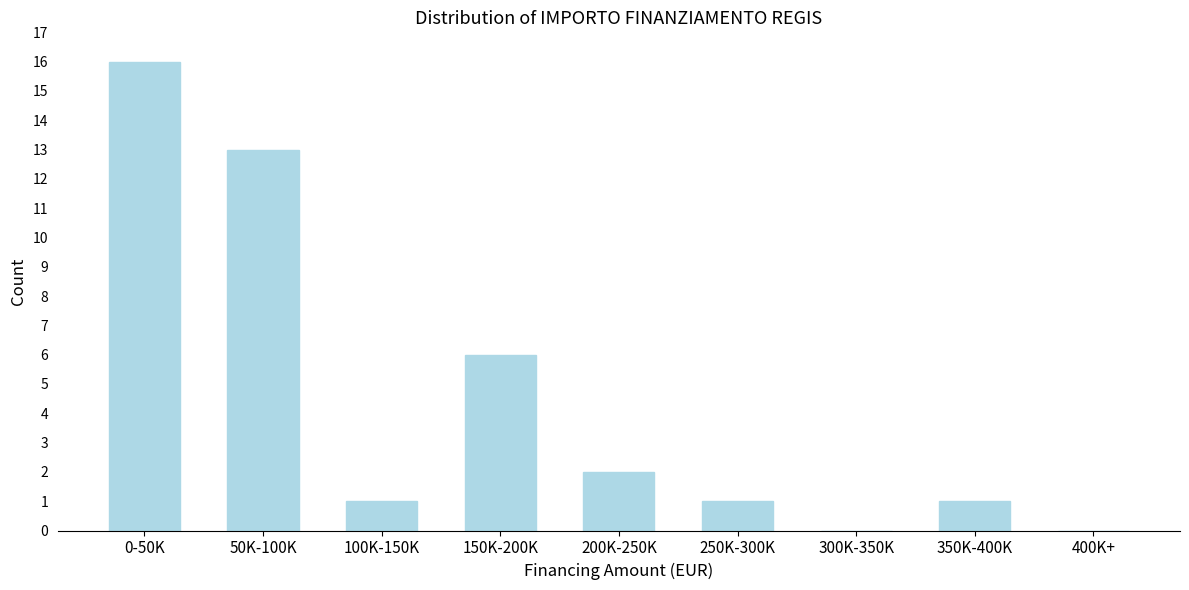

Reading right to left, what are all the values shown in this chart?

400K+=0	350K-400K=1	300K-350K=0	250K-300K=1	200K-250K=2	150K-200K=6	100K-150K=1	50K-100K=13	0-50K=16